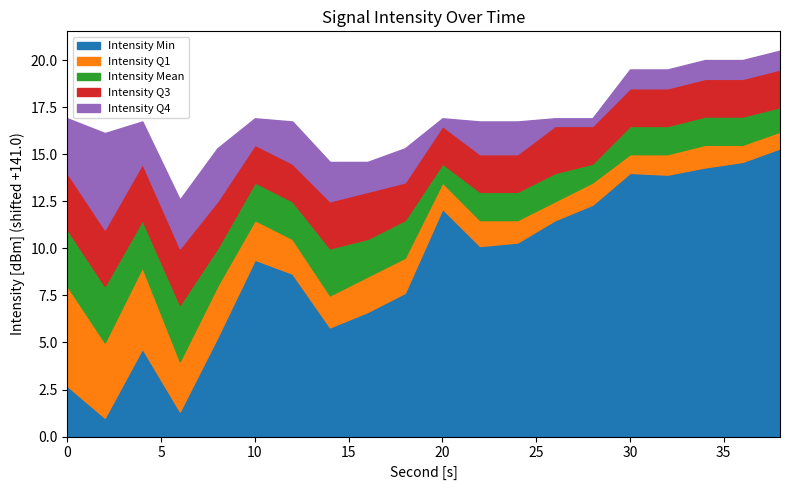

What is the minimum value for Intensity Min?

1.0